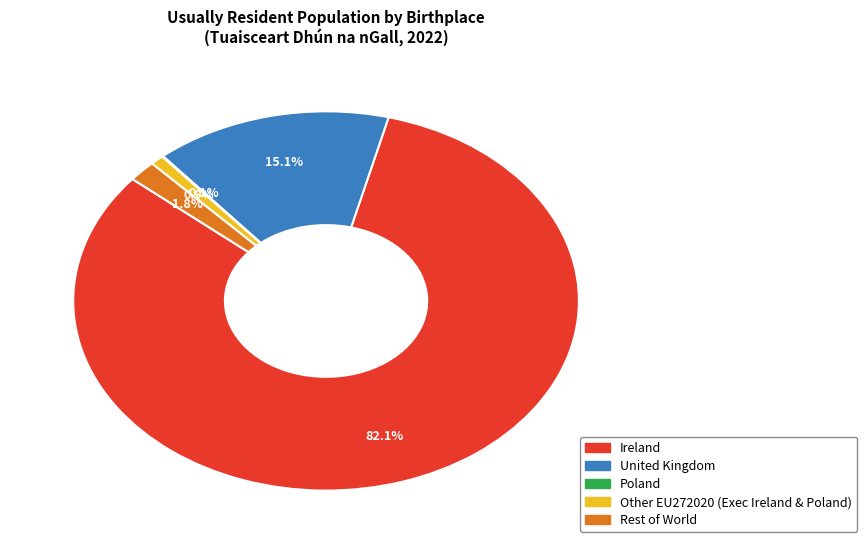

What is the majority slice?

Ireland